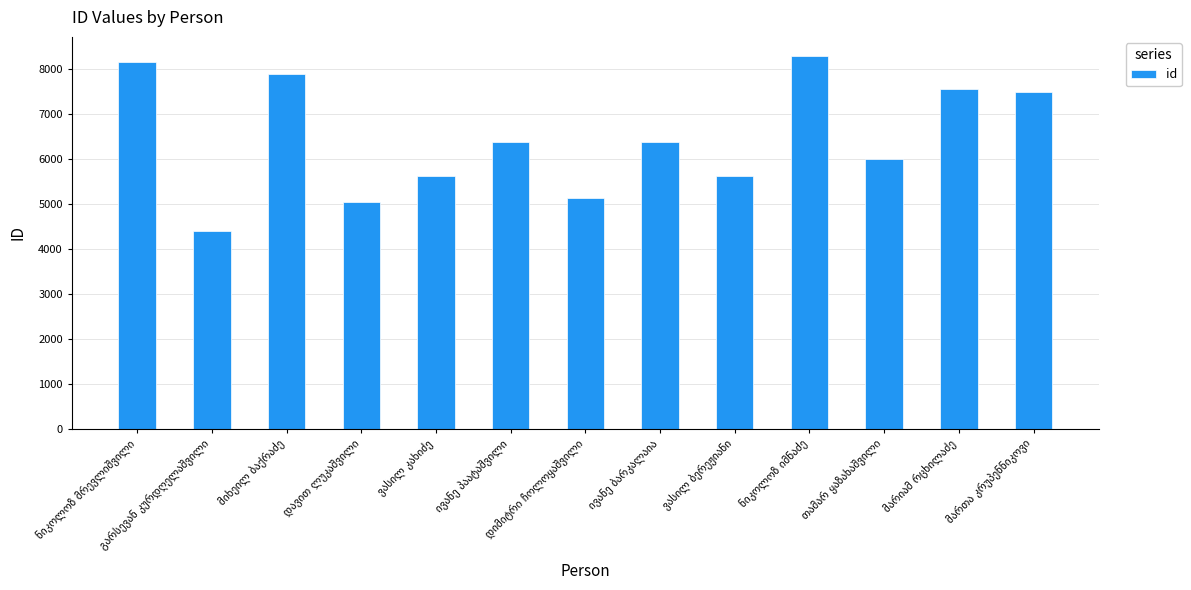

What is the average value?

6465